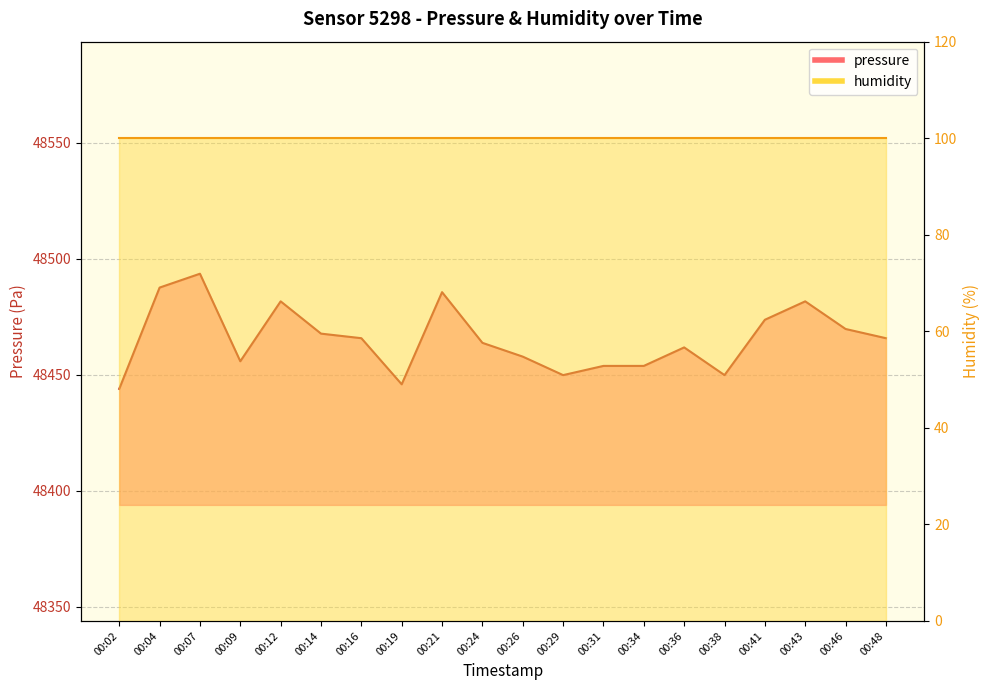

Reading left to right, what are all the values shown in this chart?

00:02=48443.9	00:04=48487.6	00:07=48493.5	00:09=48455.8	00:12=48481.6	00:14=48467.7	00:16=48465.8	00:19=48445.9	00:21=48485.6	00:24=48463.8	00:26=48457.8	00:29=48449.8	00:31=48453.8	00:34=48453.8	00:36=48461.8	00:38=48449.8	00:41=48473.7	00:43=48481.6	00:46=48469.7	00:48=48465.8